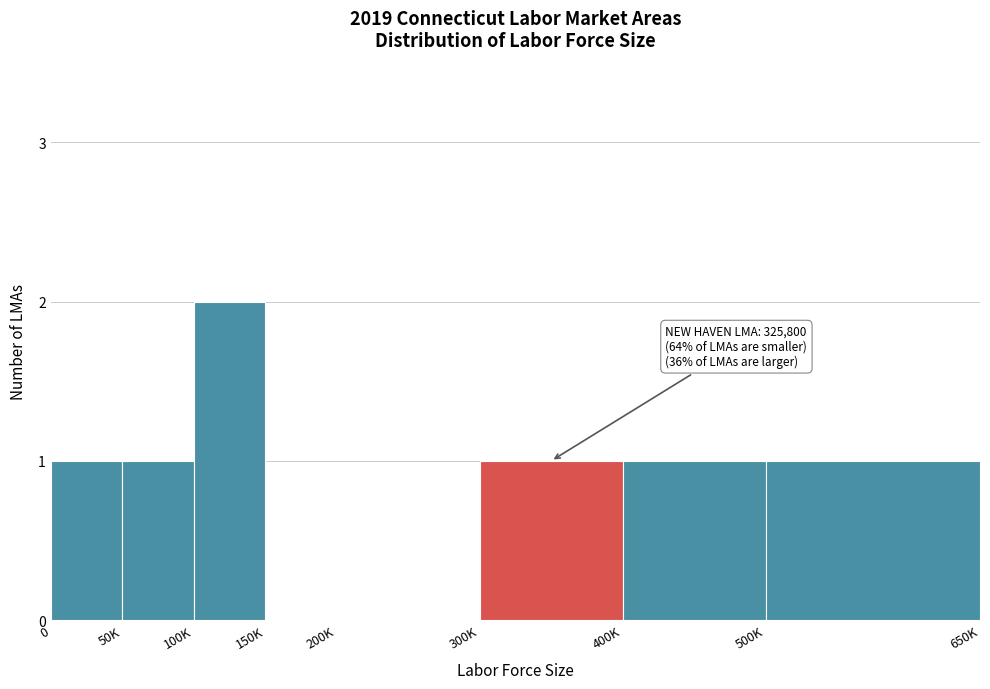

Reading left to right, what are all the values shown in this chart?

0=1	50K=1	100K=2	150K=0	200K=0	300K=1	400K=1	500K=1